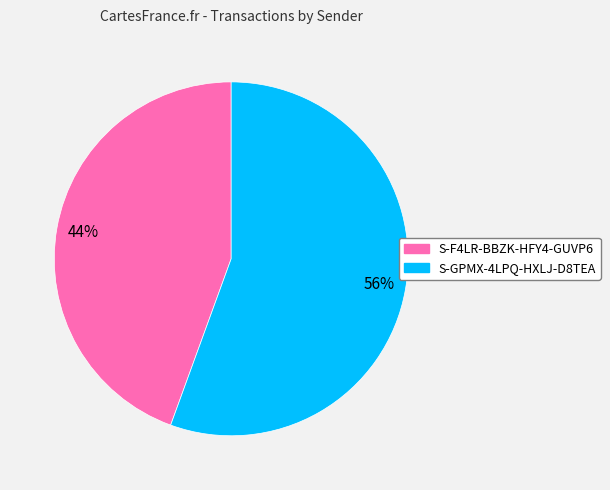

Which category has the biggest portion of the pie?

S-GPMX-4LPQ-HXLJ-D8TEA